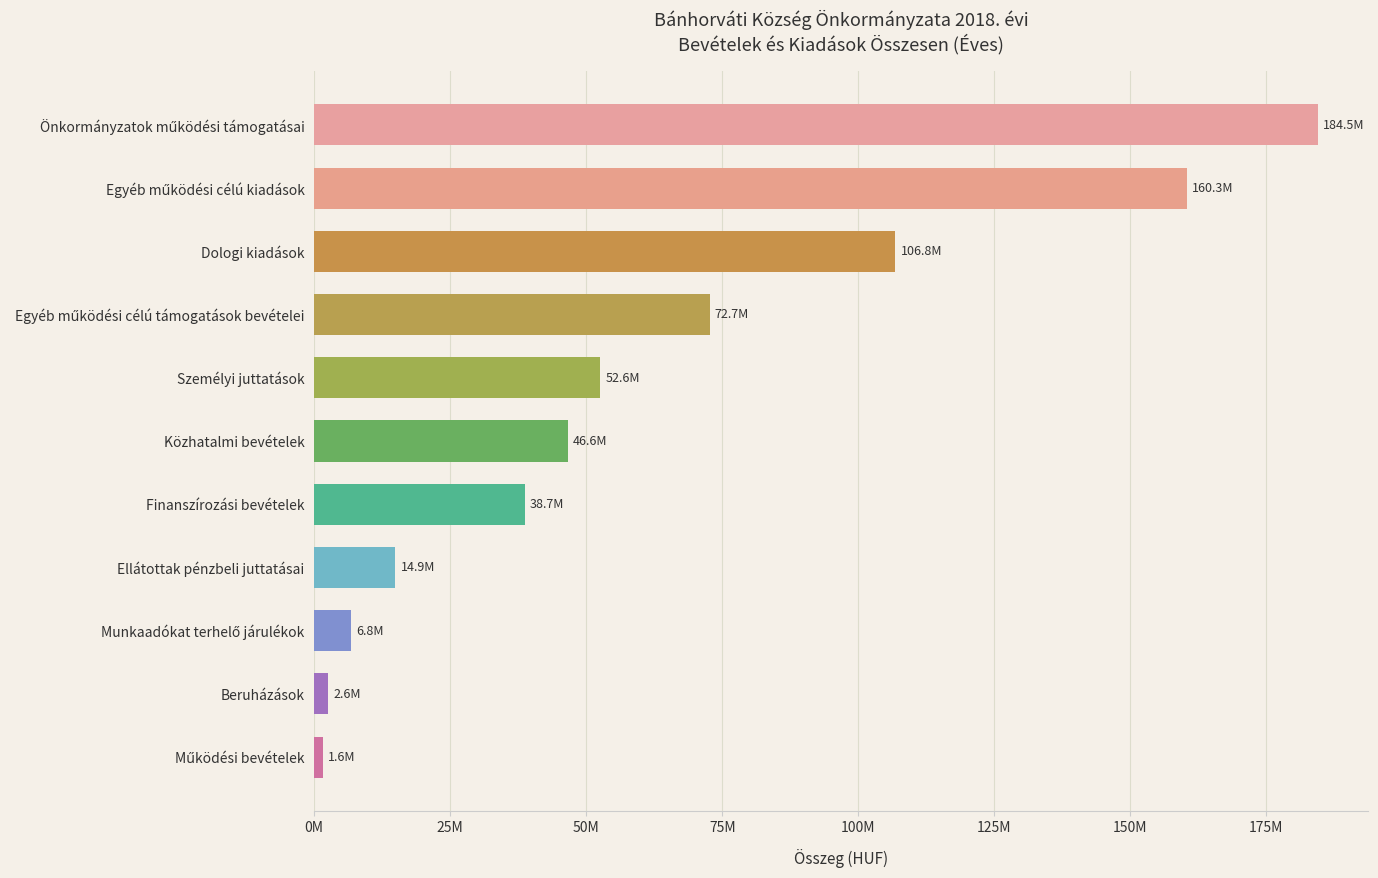

Does the chart contain any negative values?

No